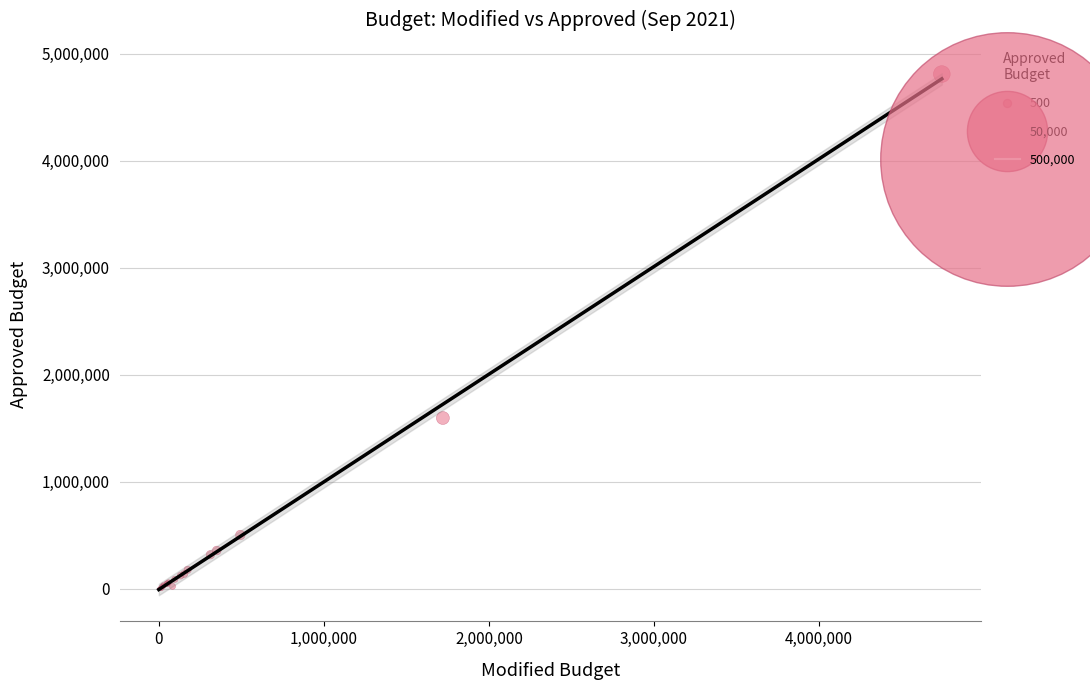

What Y value in the scatter plot is closest to 2405902?

1597065